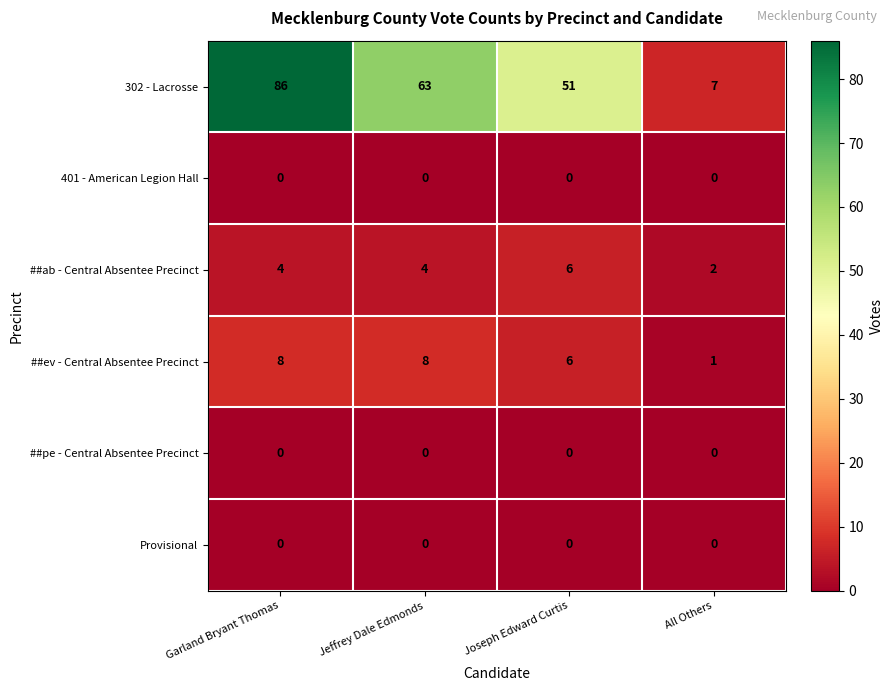

What is the difference between the highest and lowest values at All Others?

7